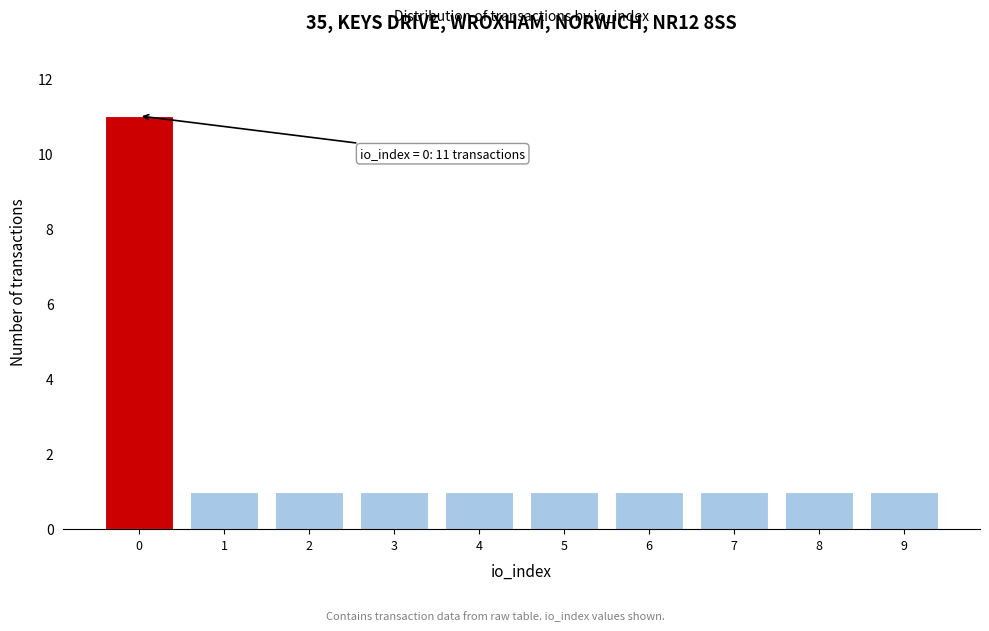

Reading left to right, extract all data points from this chart.

0=11	1=1	2=1	3=1	4=1	5=1	6=1	7=1	8=1	9=1